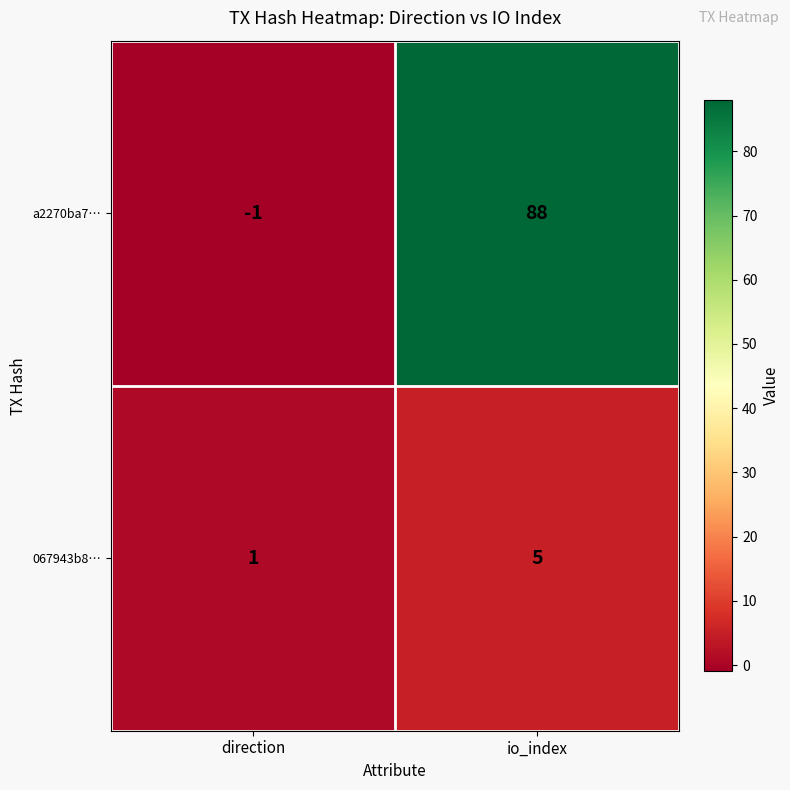

At io_index, list the series in order from largest to smallest.

a2270ba7…, 067943b8…